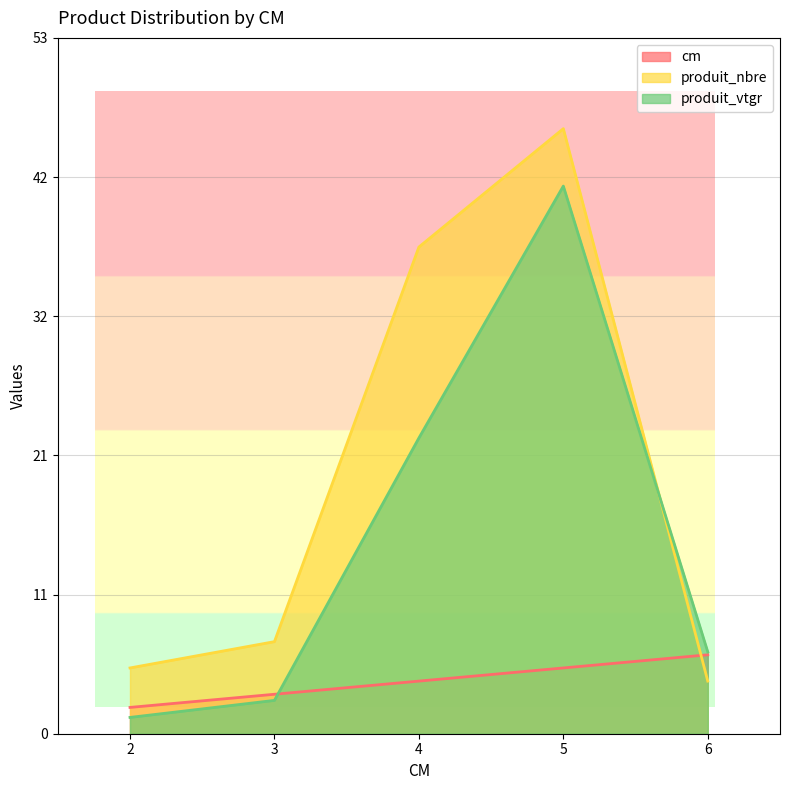

What is the maximum value shown in the chart?

46.0